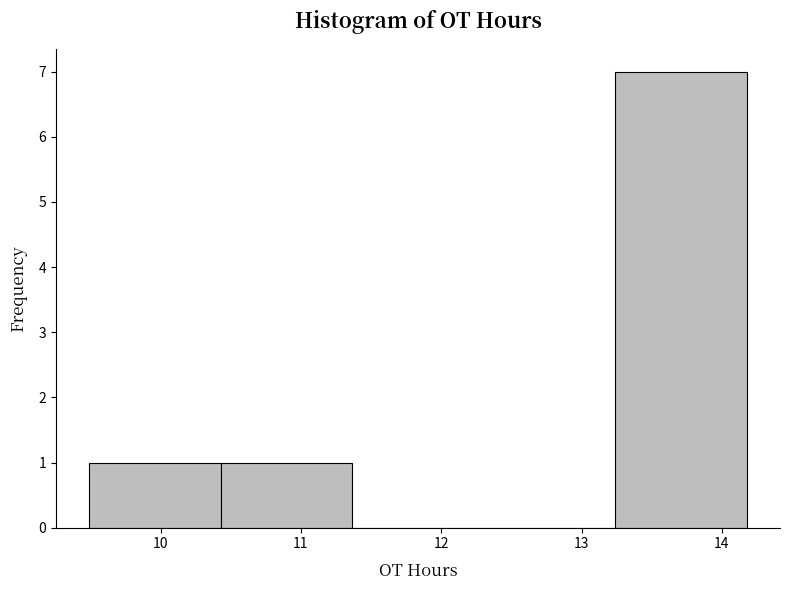

Which range on the x-axis has the tallest bar?

13.2 to 14.2